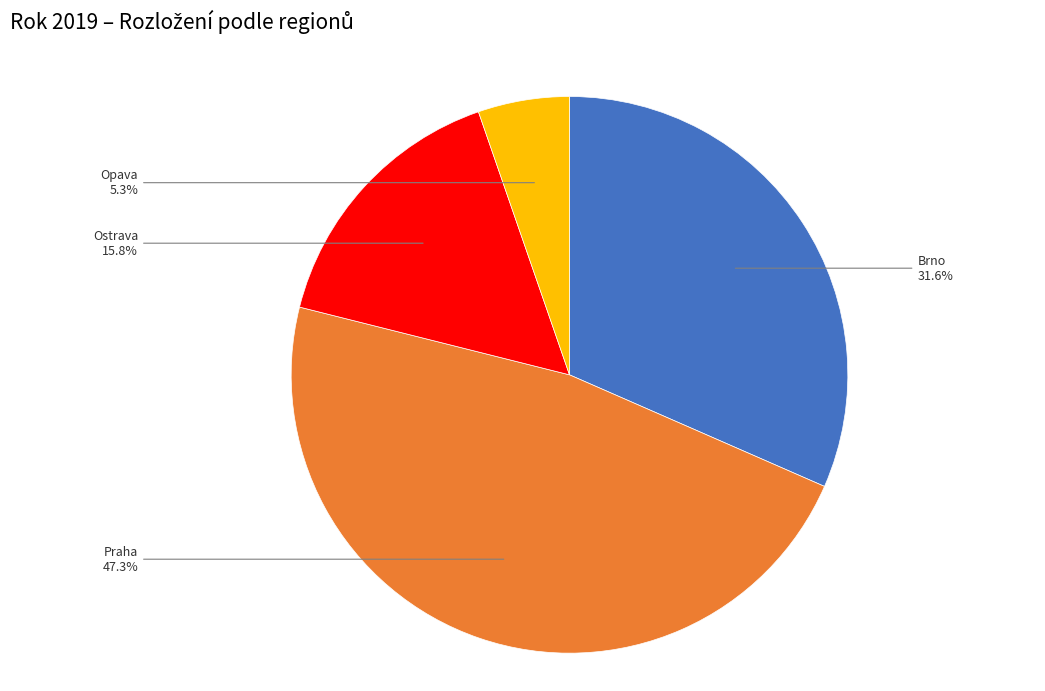

To the nearest percent, what percentage of the pie is Ostrava?

16%